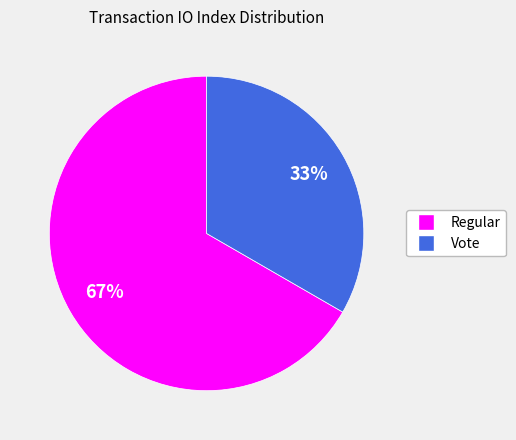

Count the number of slices in the pie.

2